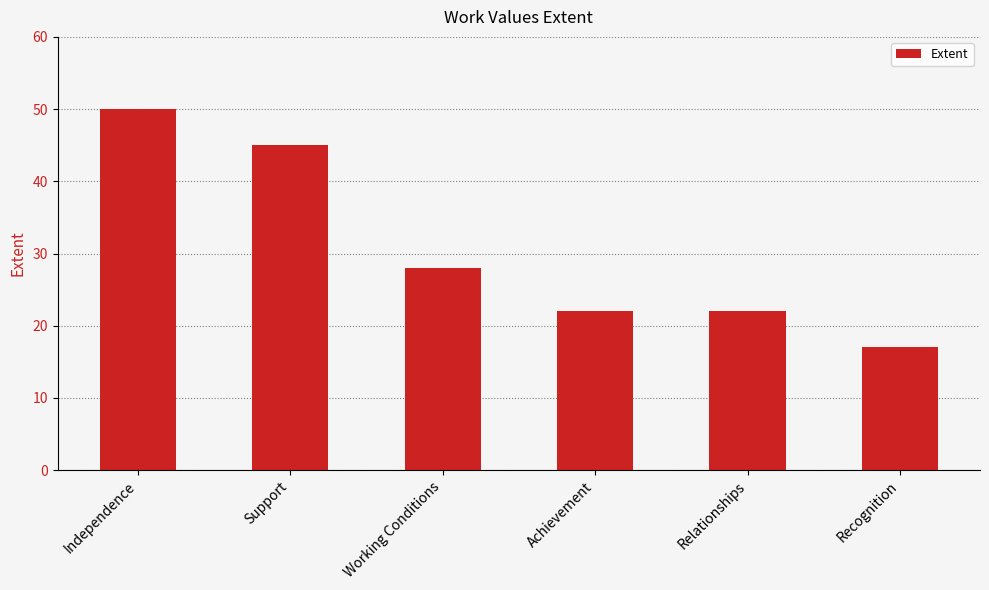

At which label is the value closest to 33?

Working Conditions